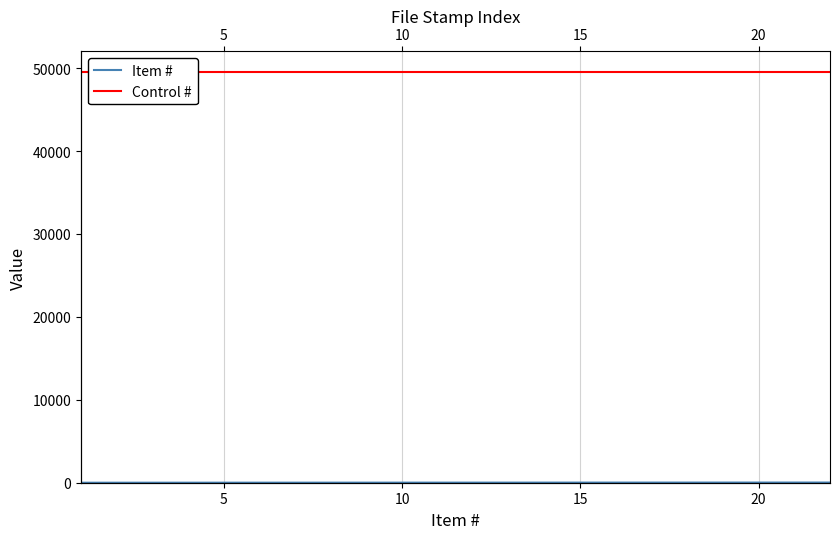

What is the sum of the Item # values at 0 and 20?

6